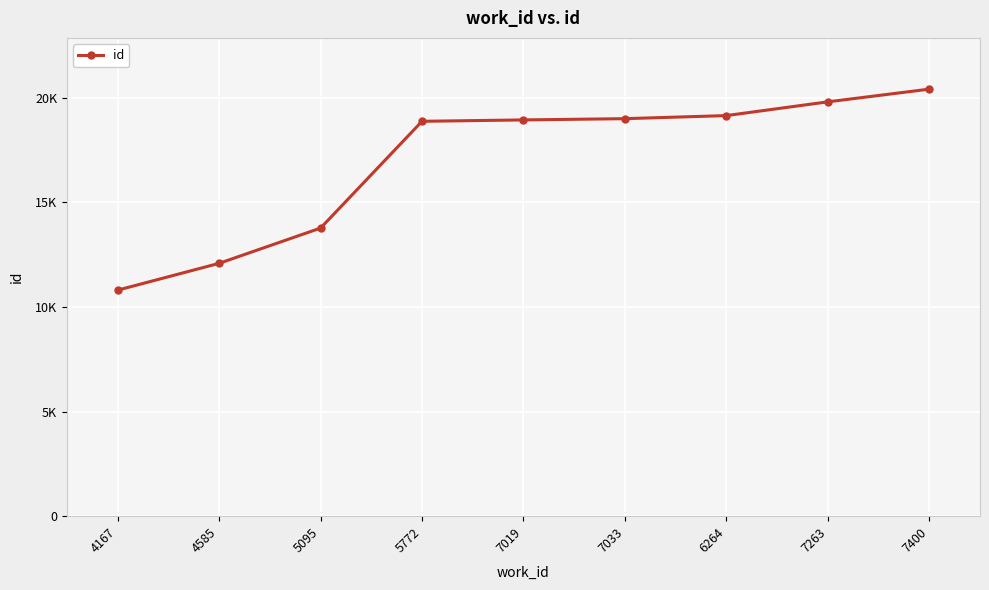

Rank the categories by value from lowest to highest.

4167, 4585, 5095, 5772, 7019, 7033, 6264, 7263, 7400